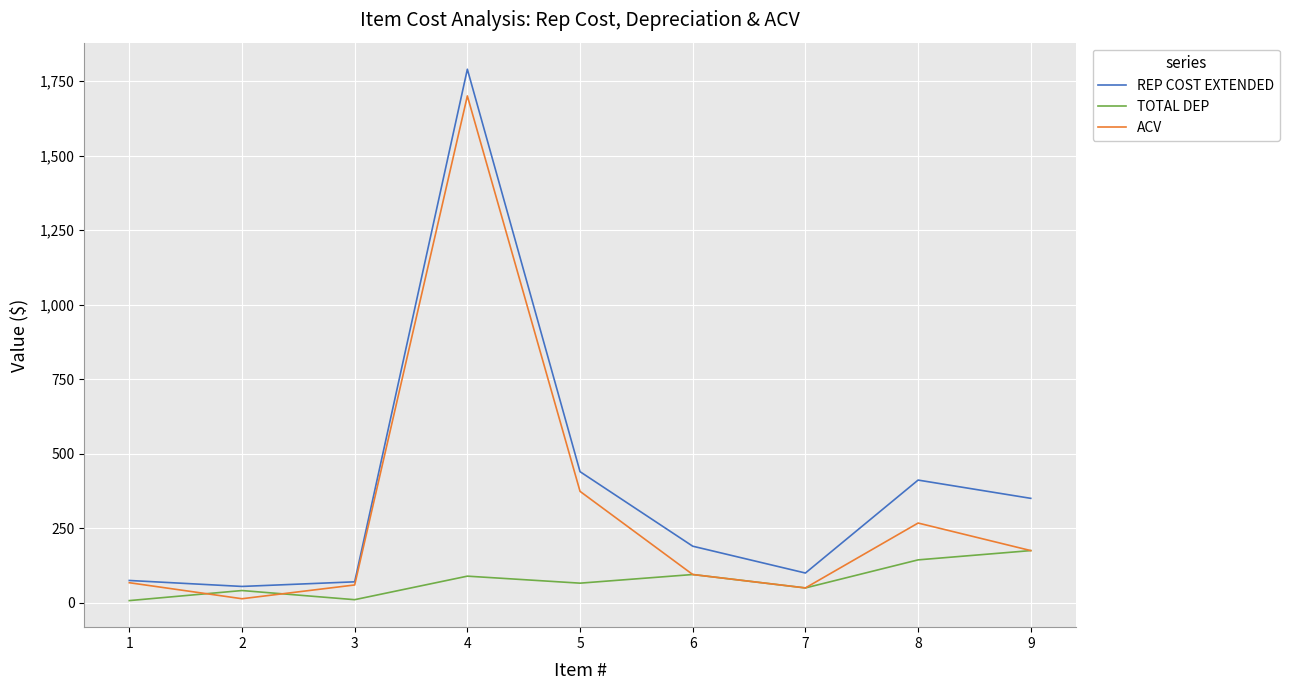

Rank the series by their average value, from lowest to highest.

TOTAL DEP, ACV, REP COST EXTENDED